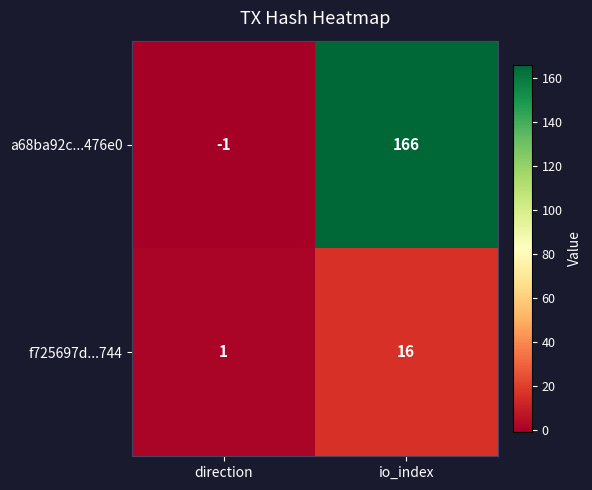

At io_index, list the series in order from largest to smallest.

a68ba92c...476e0, f725697d...744